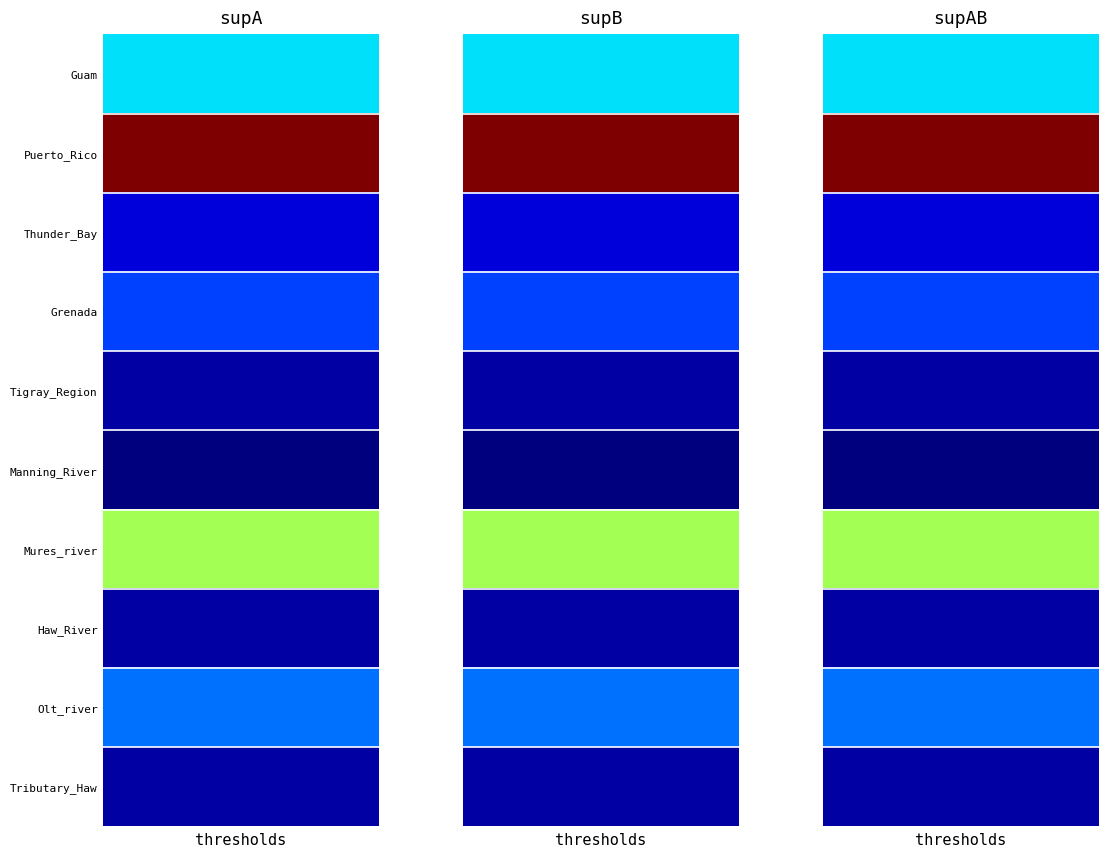

What is the minimum value shown in the chart?

15